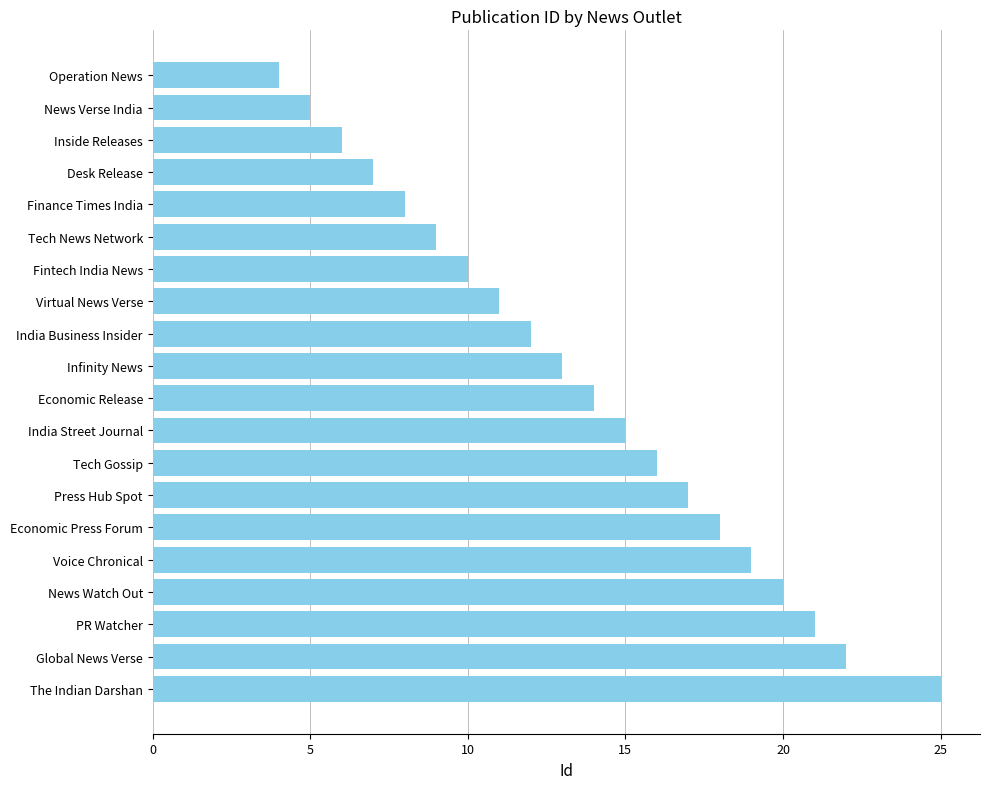

List the labels in order of value, smallest first.

Operation News, News Verse India, Inside Releases, Desk Release, Finance Times India, Tech News Network, Fintech India News, Virtual News Verse, India Business Insider, Infinity News, Economic Release, India Street Journal, Tech Gossip, Press Hub Spot, Economic Press Forum, Voice Chronical, News Watch Out, PR Watcher, Global News Verse, The Indian Darshan